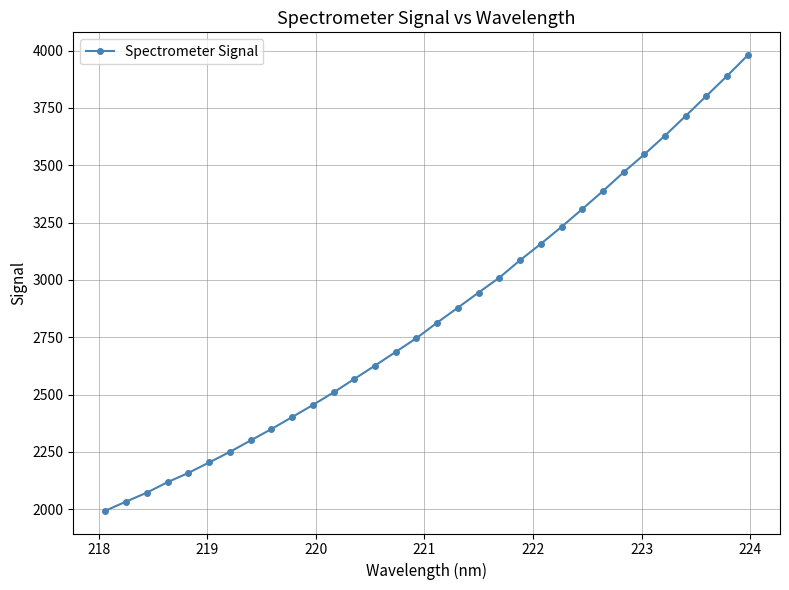

What is the sum of all values?

91331.4